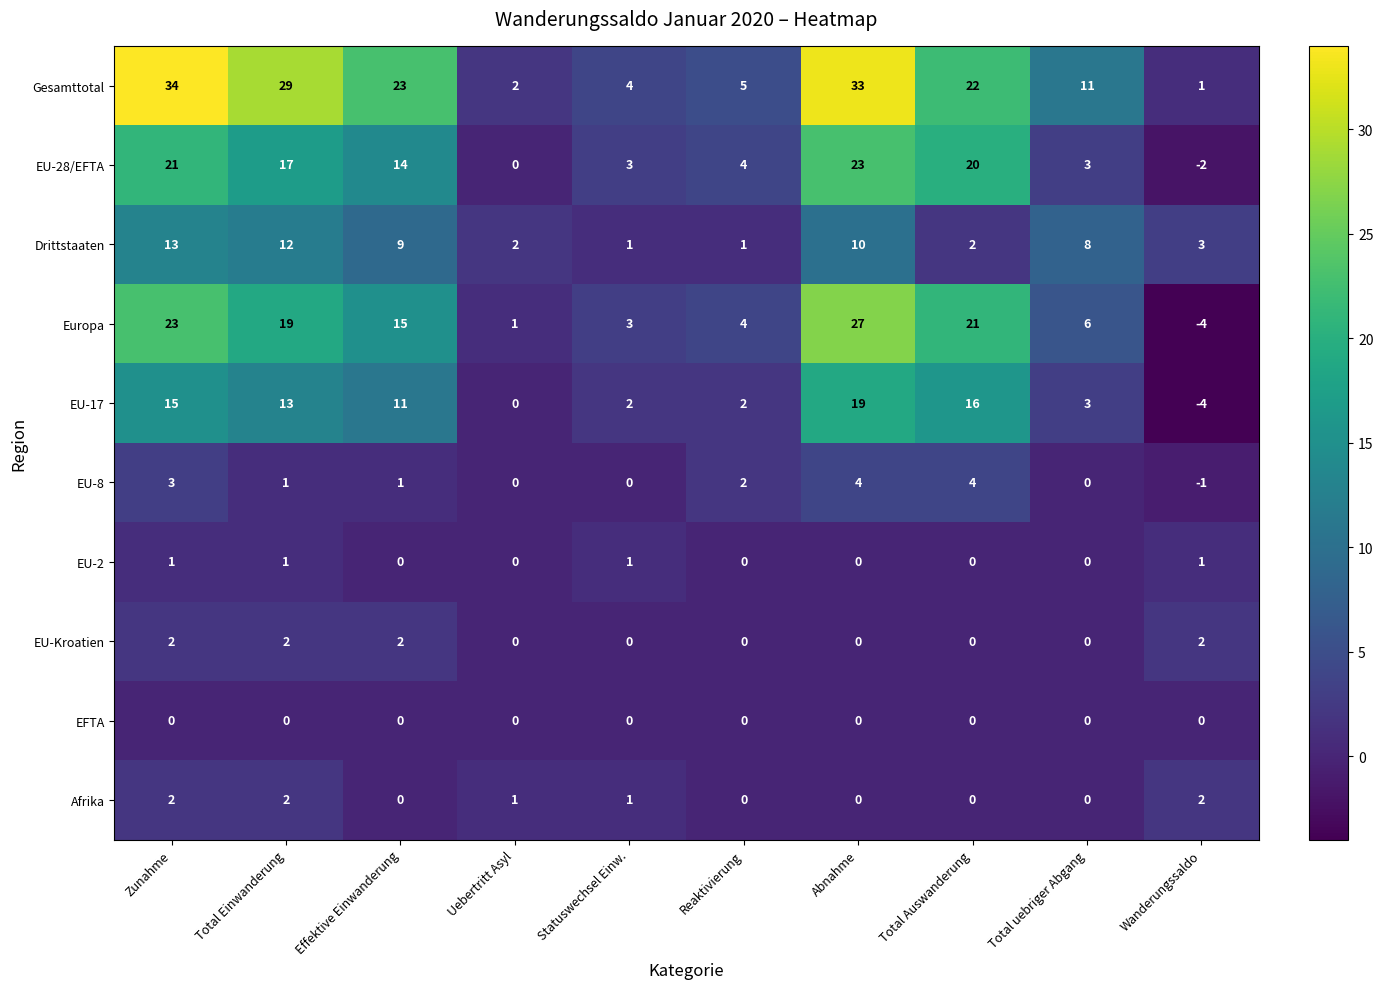

Where is Drittstaaten nearest to the value 7?

Total uebriger Abgang